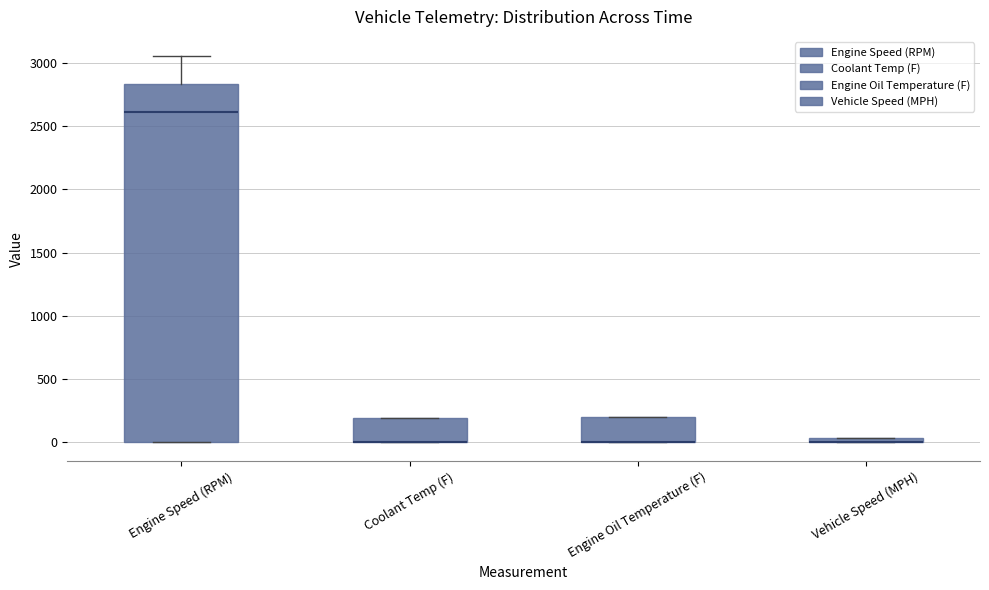

Where is the lower edge of the box for Engine Oil Temperature (F) on the y-axis? The values are not printed on the chart, so give them approximately, as read against the axis.

0